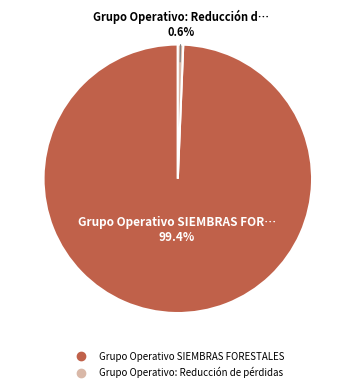

The Grupo Operativo SIEMBRAS FORESTALES slice represents 99% of the pie. True or false?

True